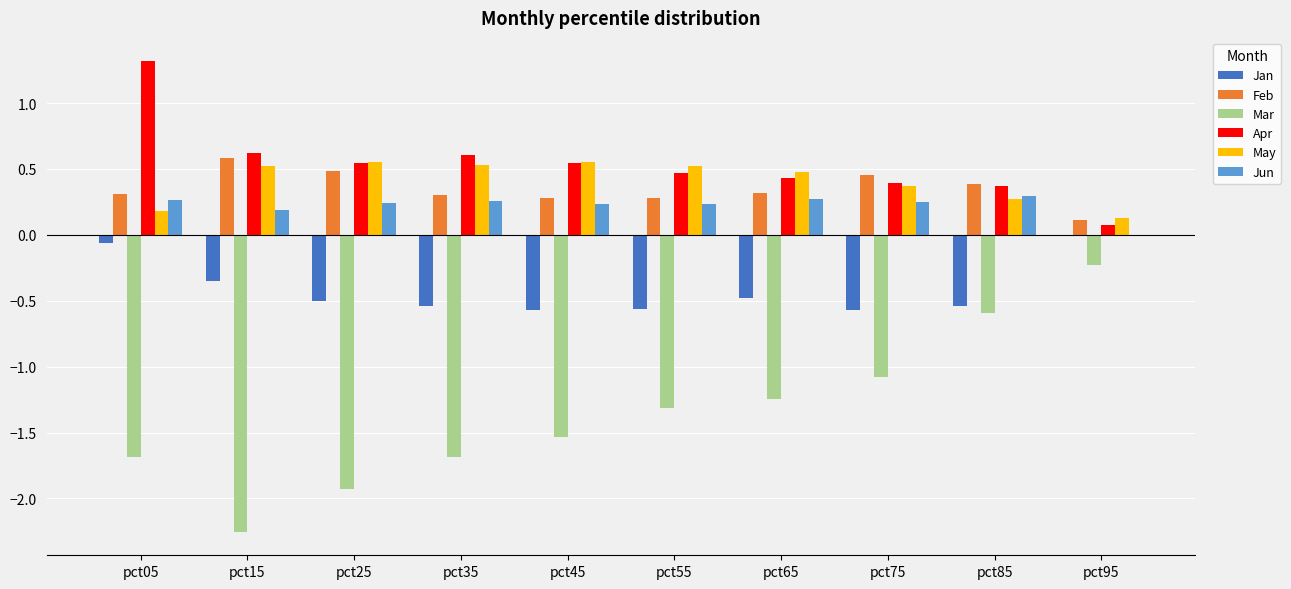

Is the value of Apr at pct55 greater than the value of Feb at pct45?

Yes